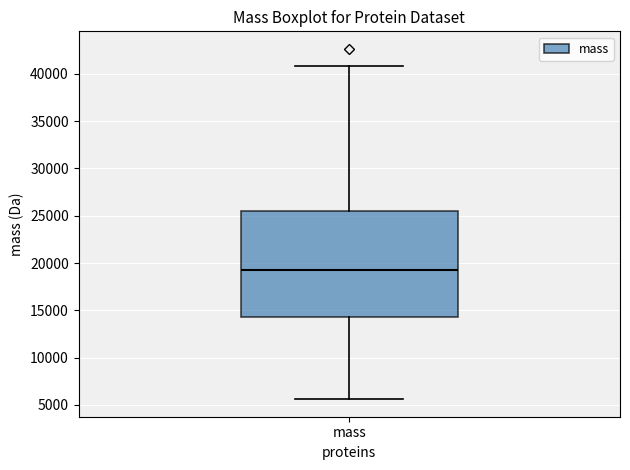

Transcribe this box plot: give where the median line is, the range the box spans, and where the two whiskers end, as read against the y-axis. The values are not printed on the chart, so give them approximately, as read against the axis.

median 19000, box 14500 to 25500, whiskers 5500 to 41000